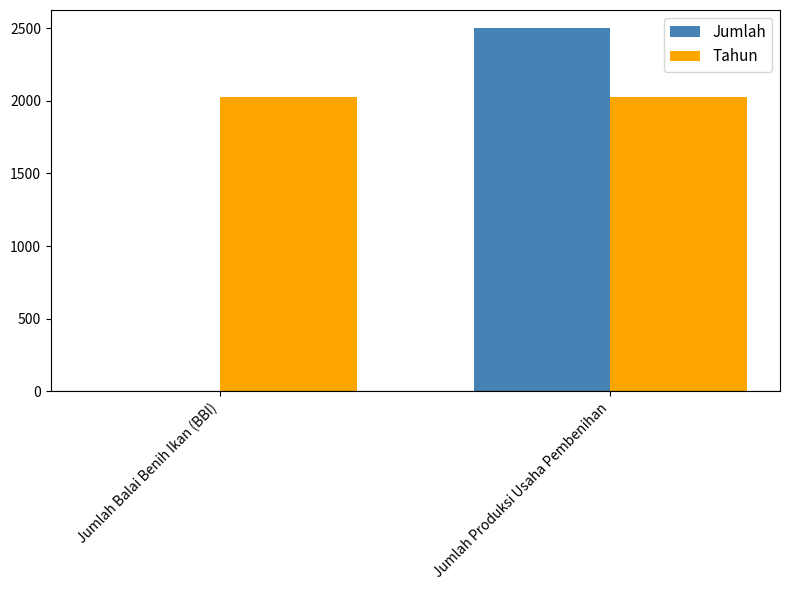

How many distinct data groups are displayed?

2